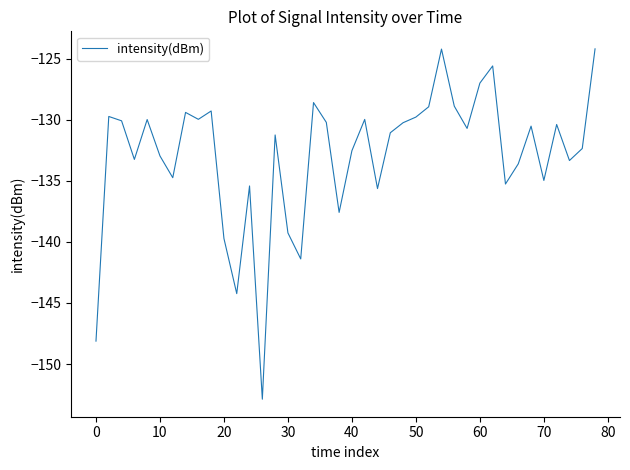

What is the sum of all values?

-5317.5